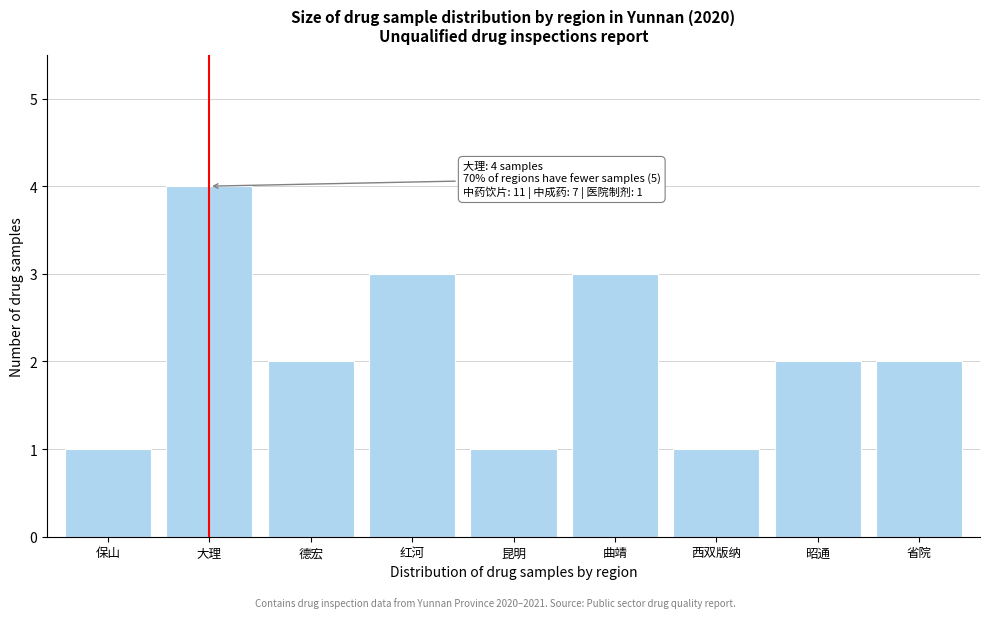

Reading left to right, transcribe all the data shown in this chart.

1	4	2	3	1	3	1	2	2